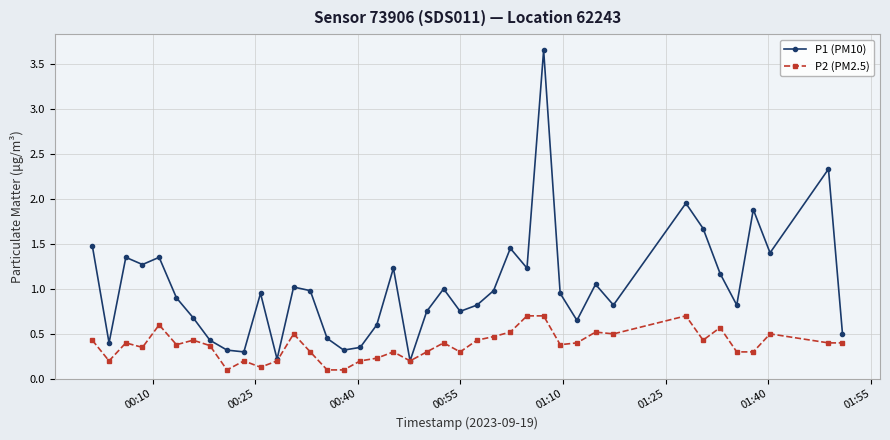

Which series has the widest spread of values?

P1 (PM10)